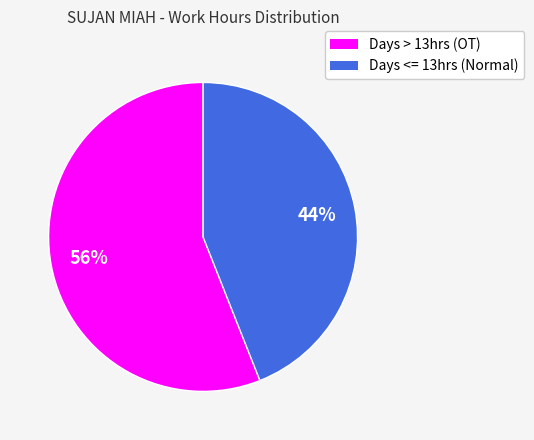

To the nearest percent, what portion does Days > 13hrs (OT) represent?

56%